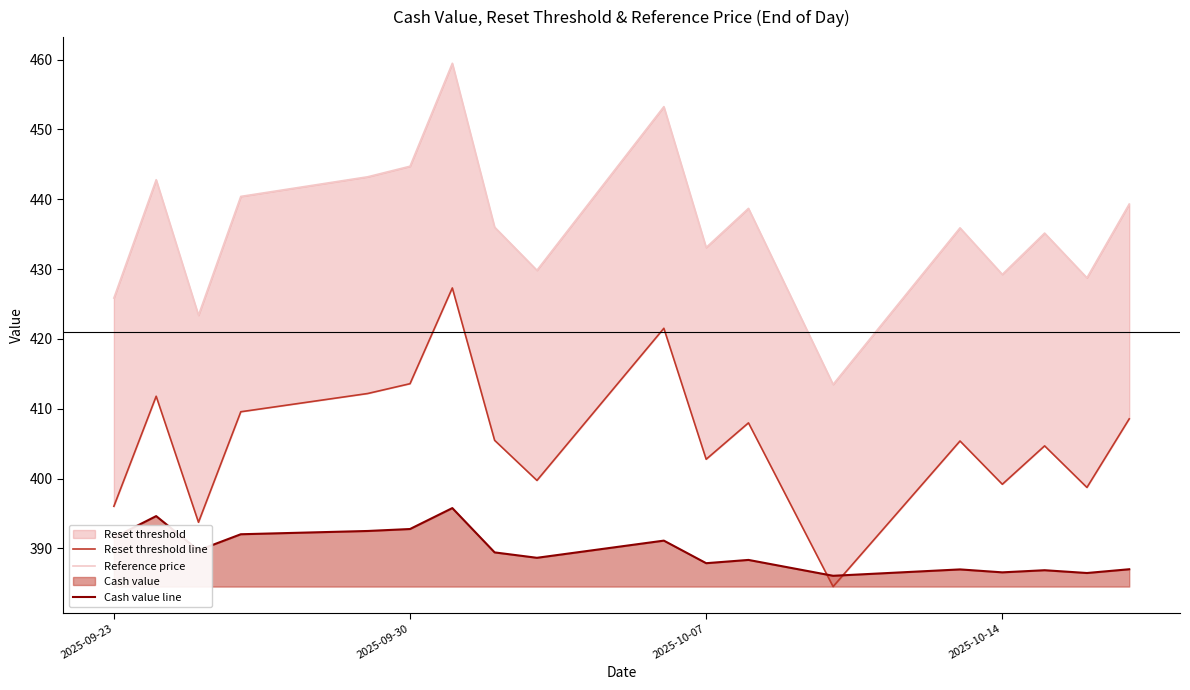

How many values in the Reset threshold line series are below 405?

8